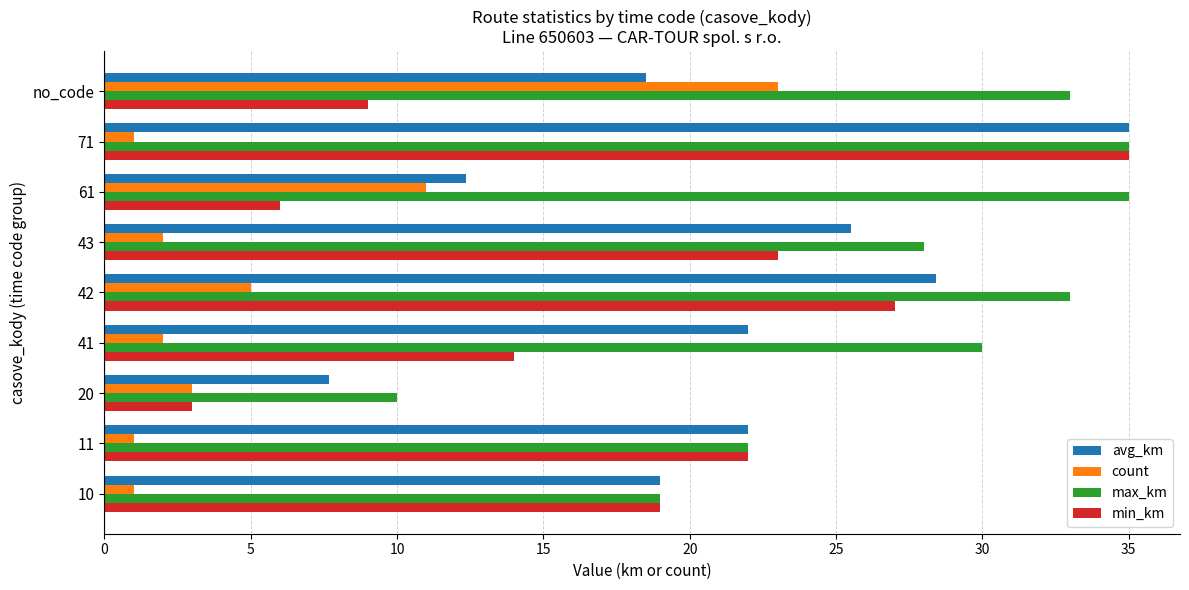

At which label does avg_km reach its peak?

71